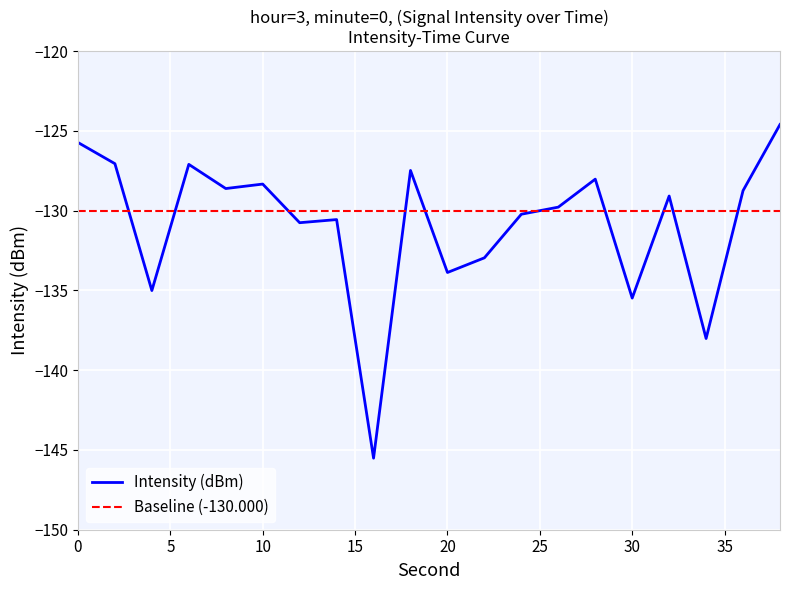

Does the chart have visible grid lines?

Yes